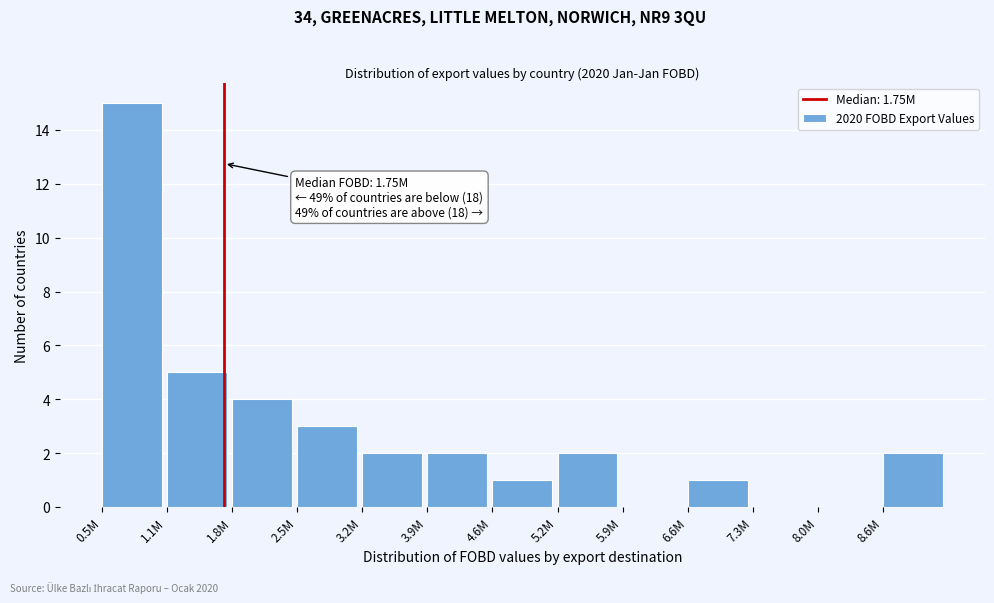

Reading right to left, list all the values displayed in this chart.

8.6M=2	8.0M=0	7.3M=0	6.6M=1	5.9M=0	5.2M=2	4.6M=1	3.9M=2	3.2M=2	2.5M=3	1.8M=4	1.1M=5	0.5M=15